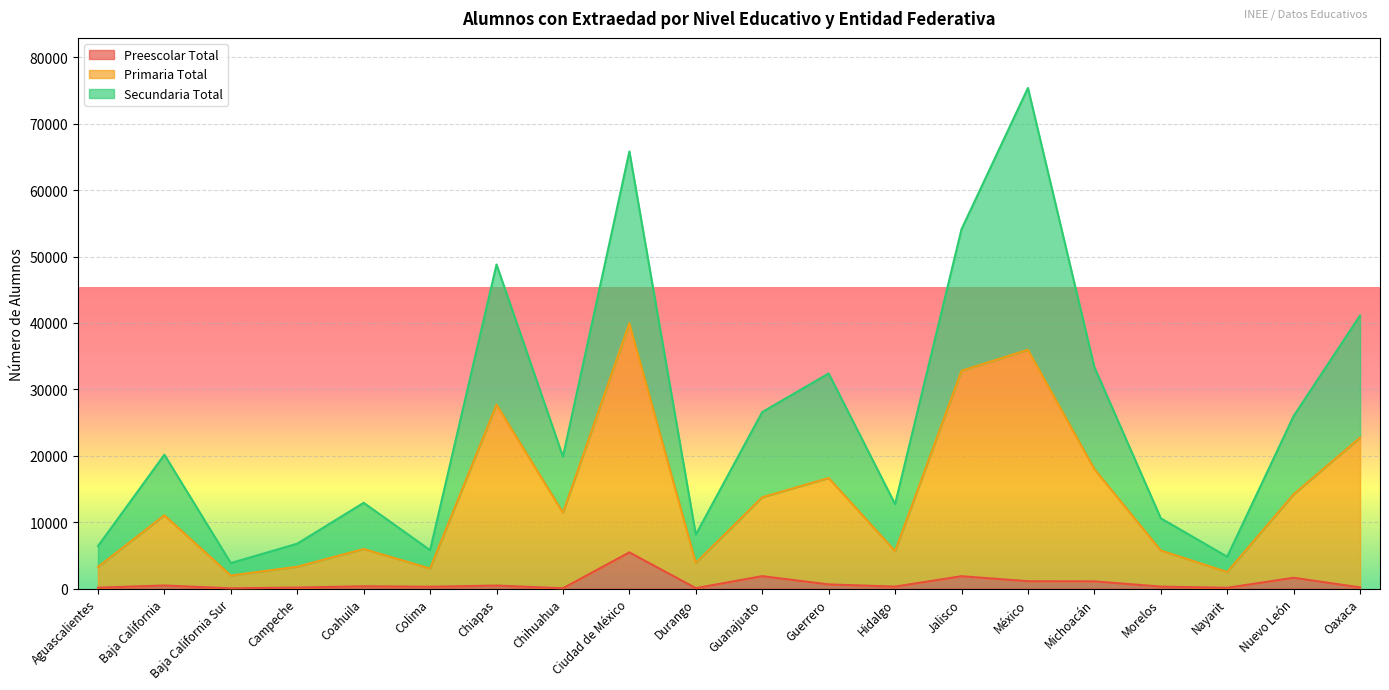

The Primaria Total series shows 18568 at Chihuahua. True or false?

False